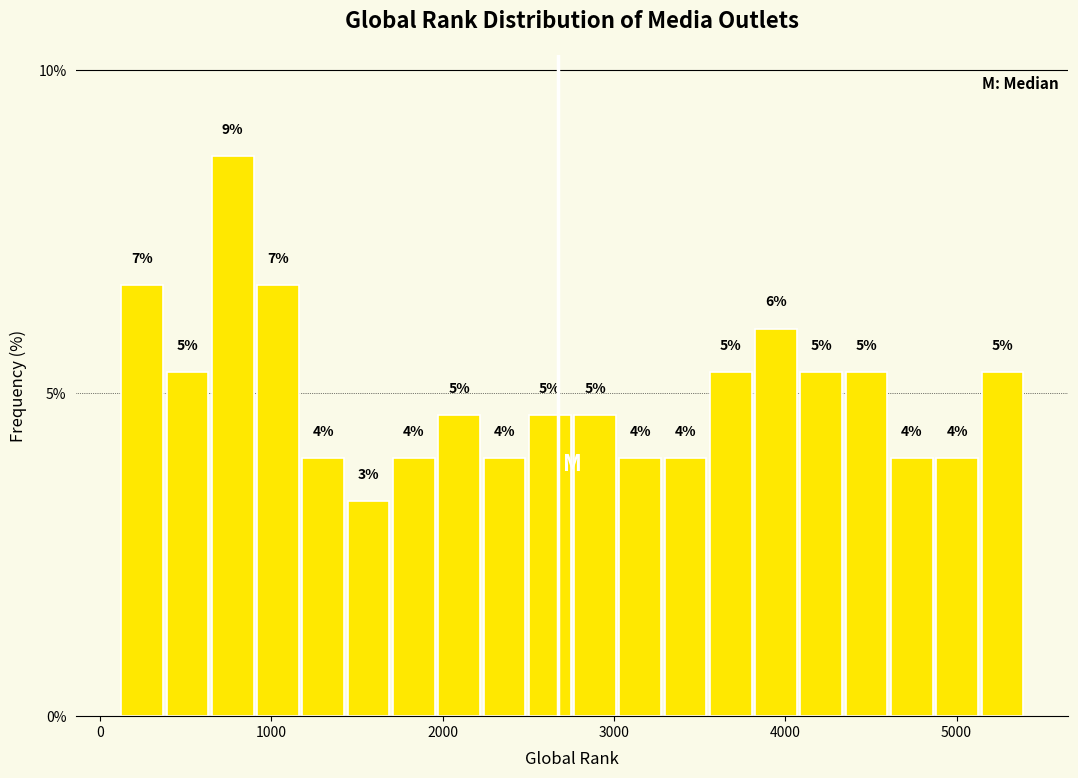

Around what value on the x-axis is the tallest bar? Give the approximate position of its centre, as read against the axis.

800